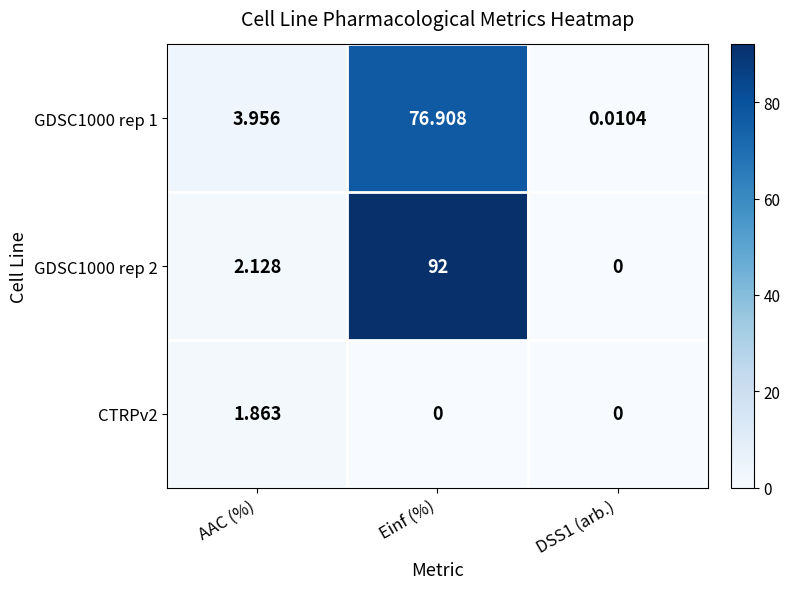

At which category is the sum across all series the highest?

Einf (%)